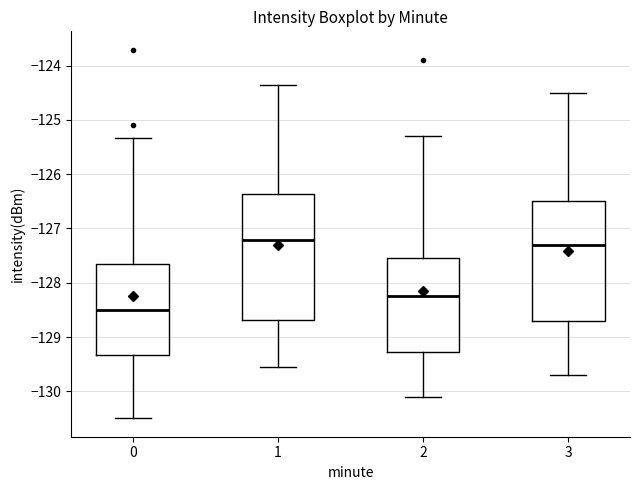

Which box is the tallest, from its lower edge to its upper edge?

1